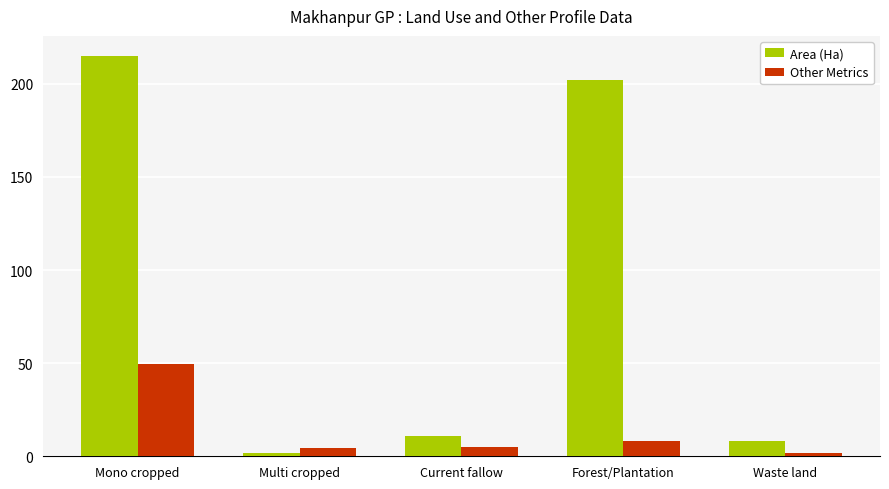

Which category has the highest value in the Other Metrics series?

Mono cropped